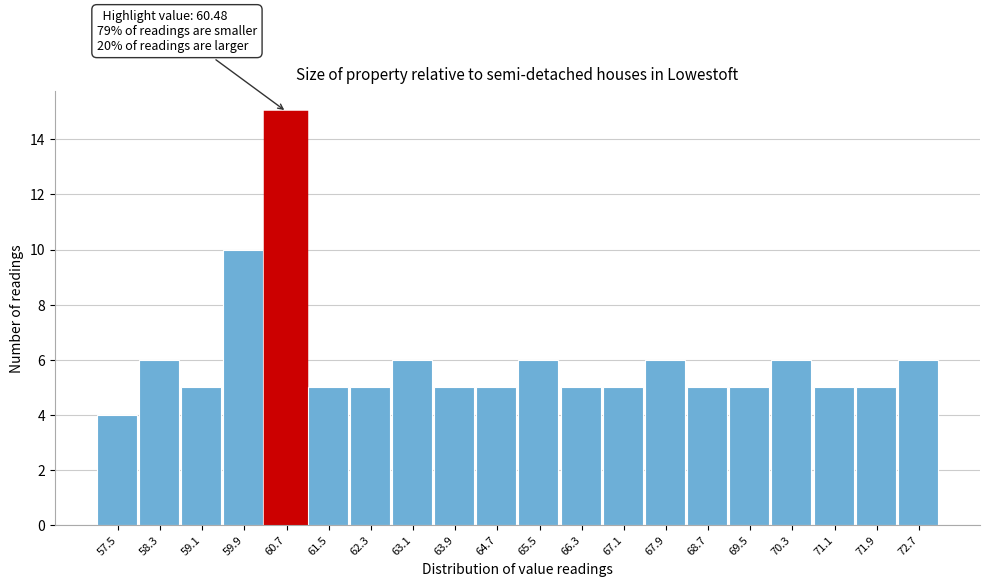

Over which range of the x-axis is the bar tallest?

60.3 to 61.1